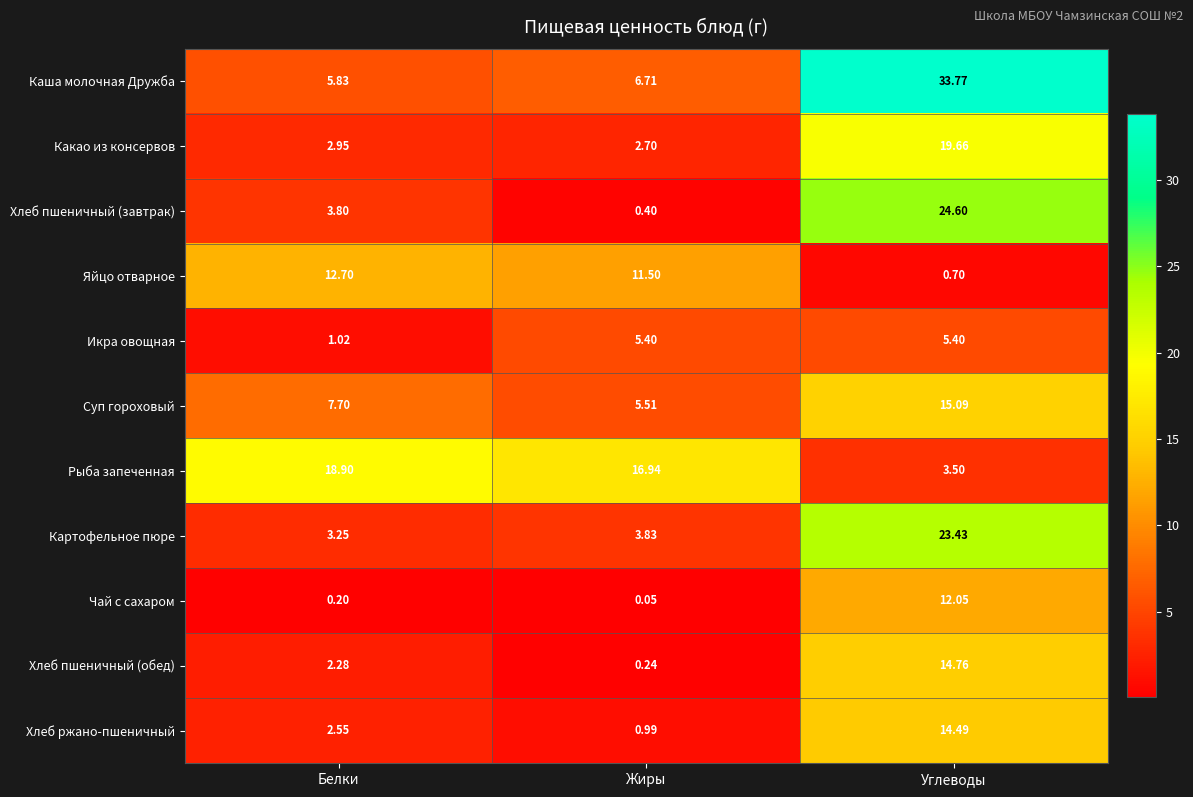

At which label is Яйцо отварное closest to 6?

Углеводы